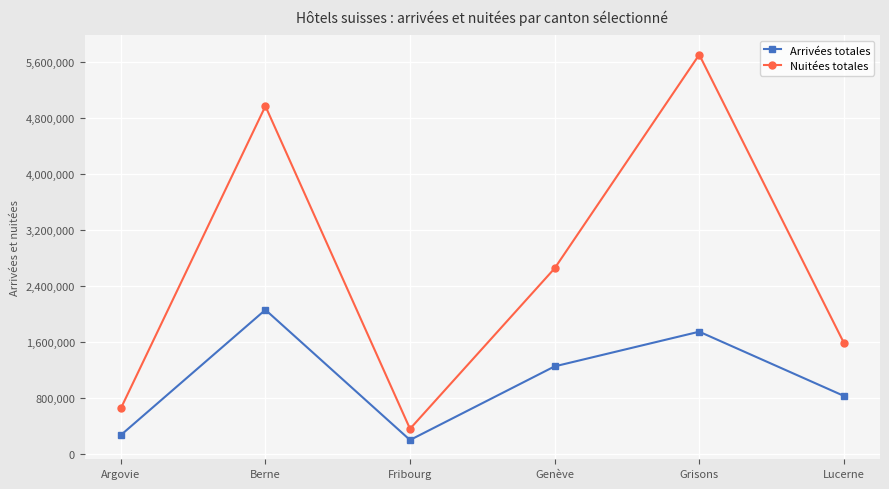

Which label corresponds to the largest value in the chart?

Grisons